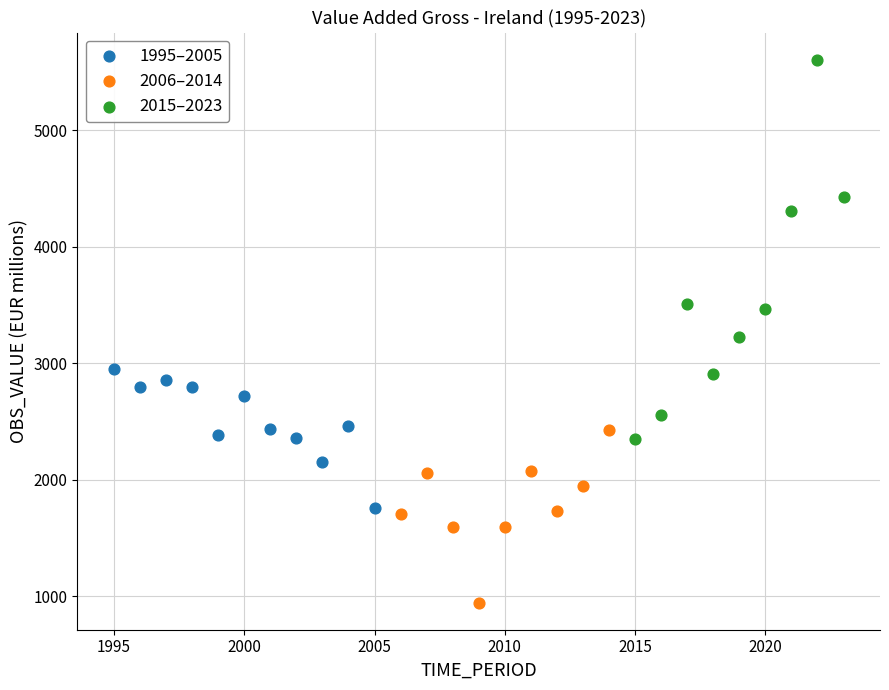

Which series has the largest Y range (max minus min)?

2015–2023